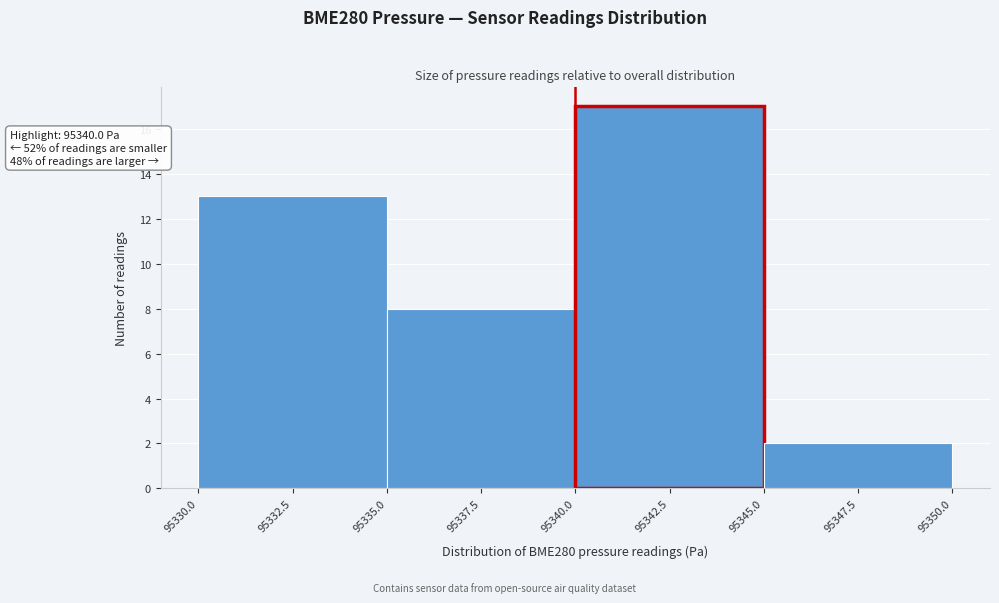

Over which range of the x-axis is the bar tallest?

95340.0 to 95345.0